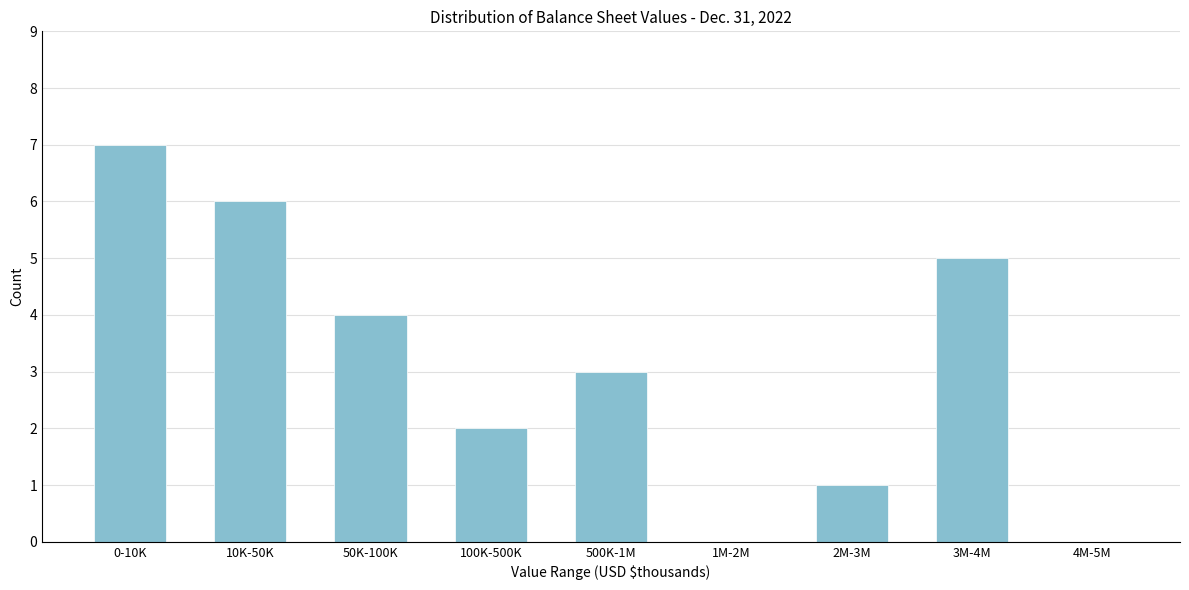

The value at 100K-500K is 1. True or false?

False